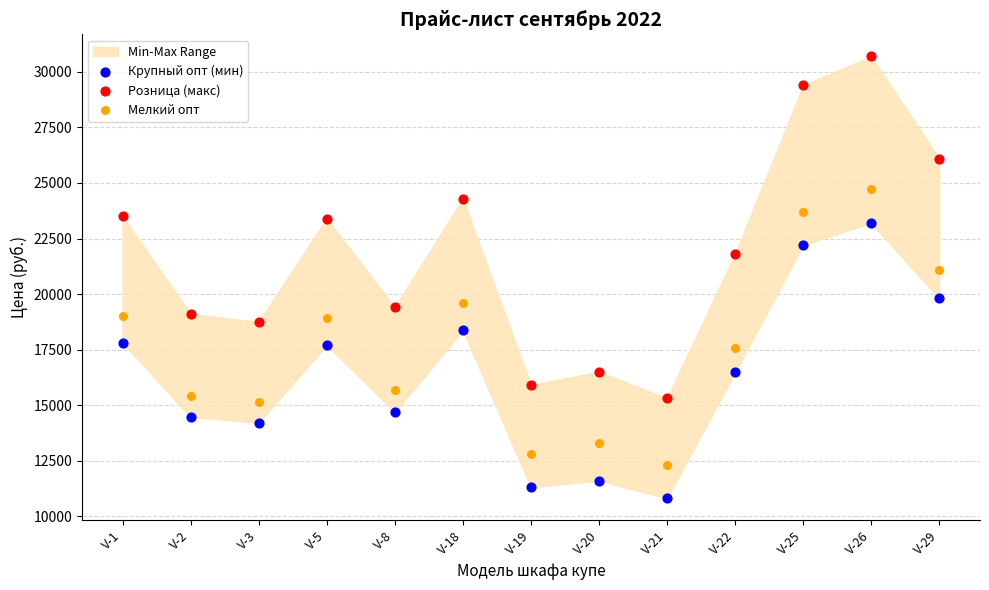

Which series contains the lowest Y value?

Крупный опт (мин)